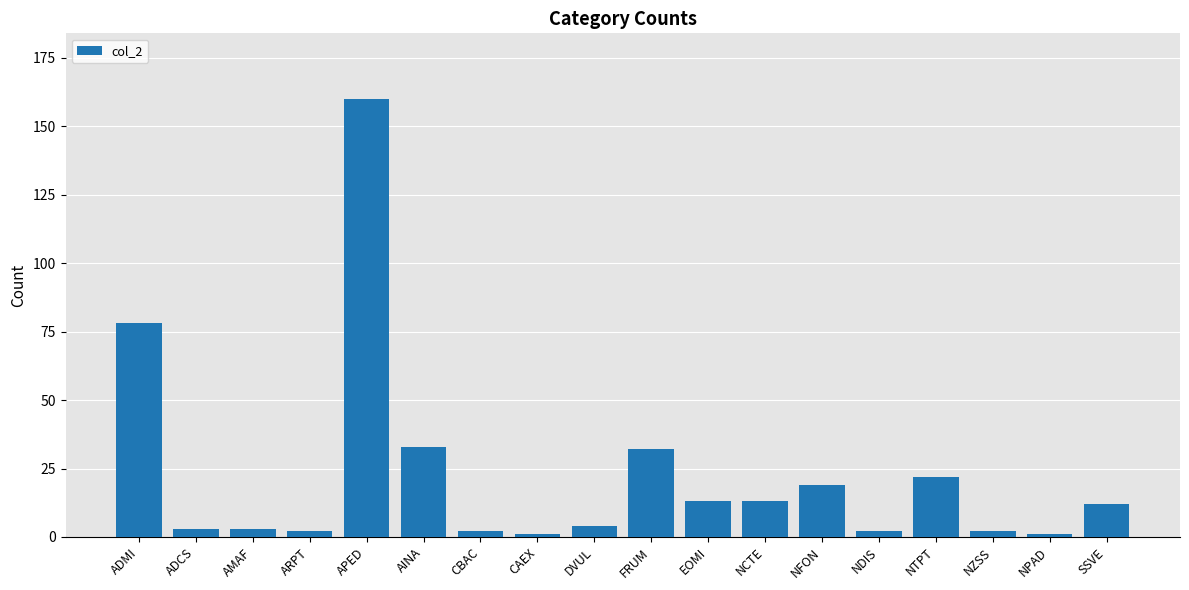

What is the maximum value shown in the chart?

160